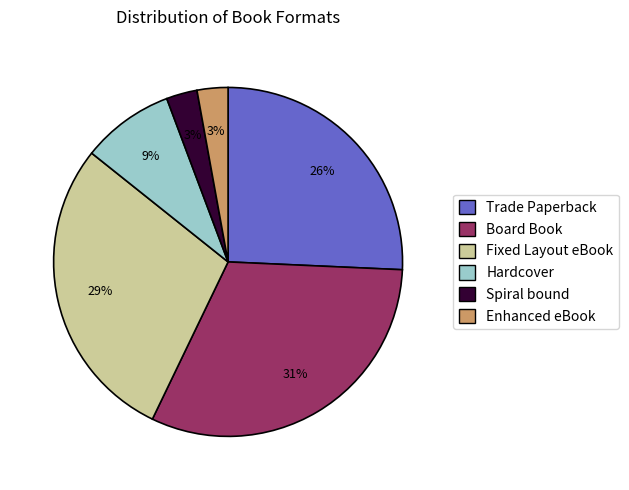

Does any single category account for the majority?

No